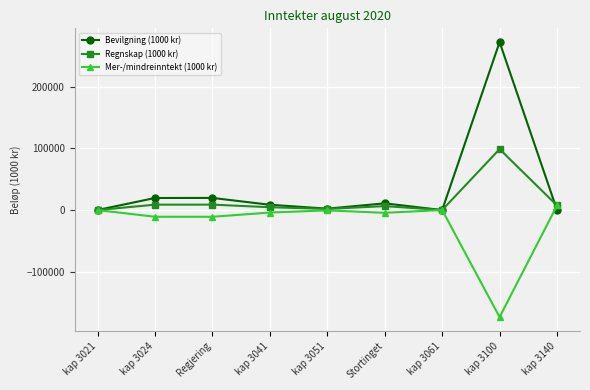

Which category has the highest value in the Regnskap (1000 kr) series?

kap 3100